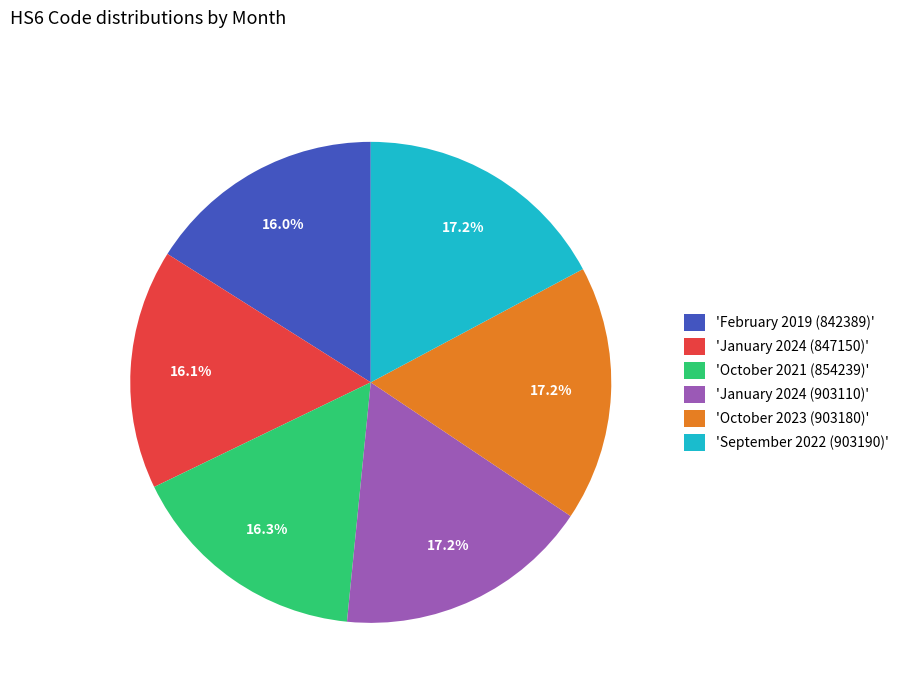

What percentage do 'January 2024 (847150)' and 'January 2024 (903110)' together represent?

33.3%